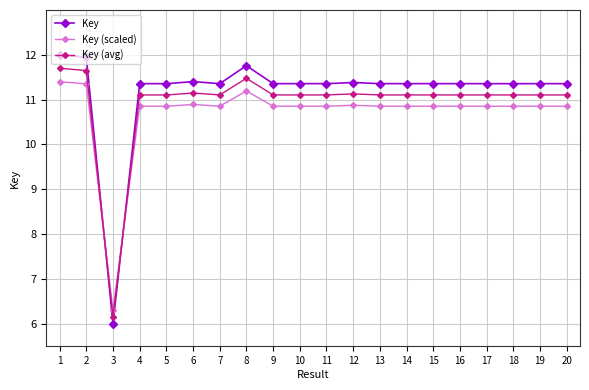

True or false: Key (avg) has more than 0 points higher than both neighbors.

True